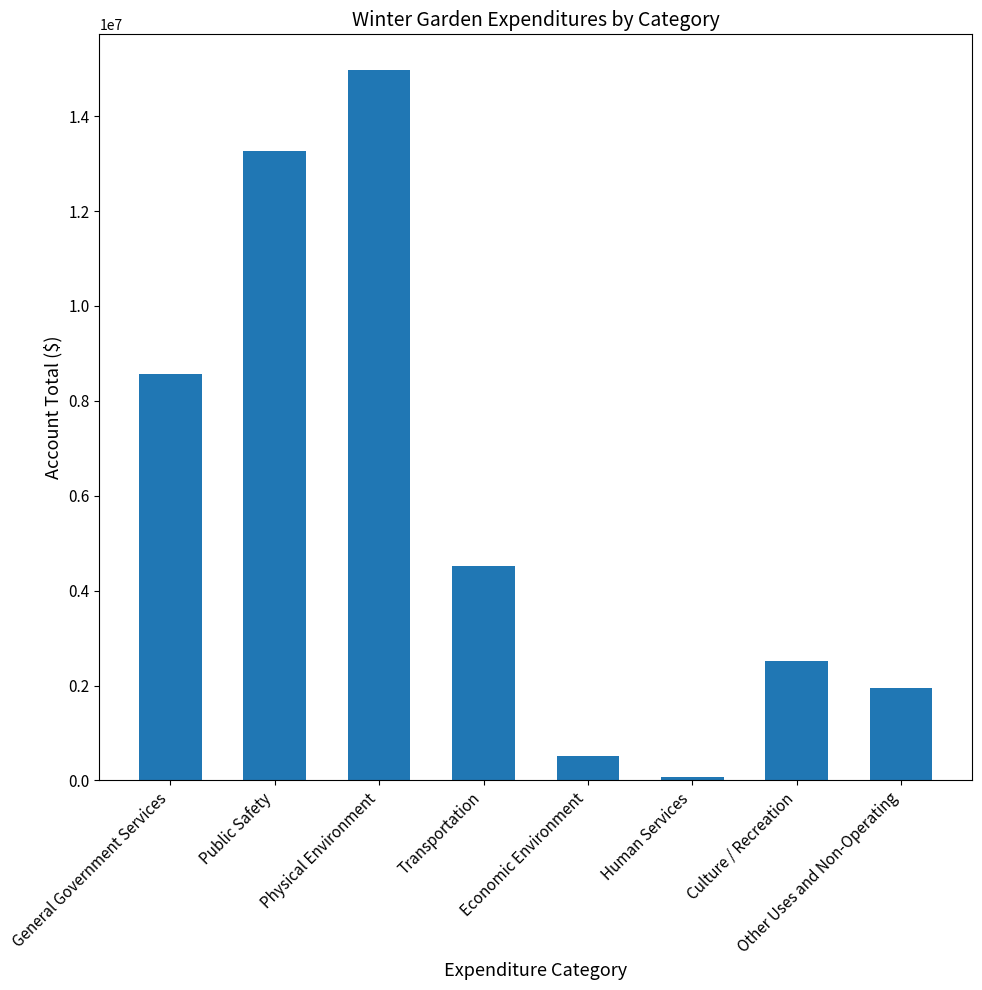

Where does the data first go above 4526474?

General Government Services